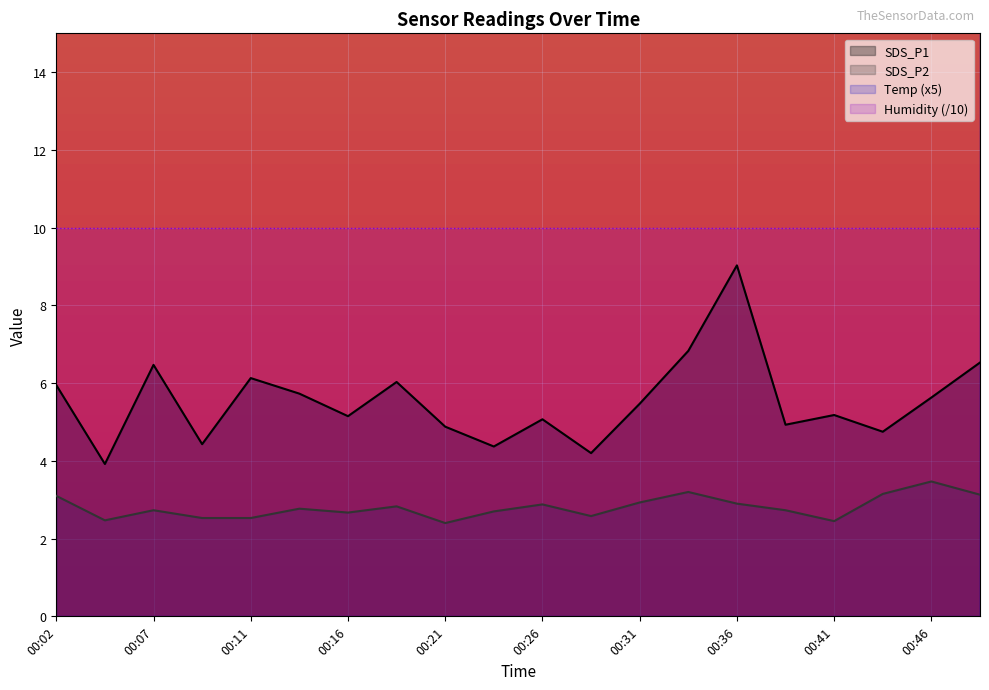

At which category does the chart reach its peak across all series?

00:02